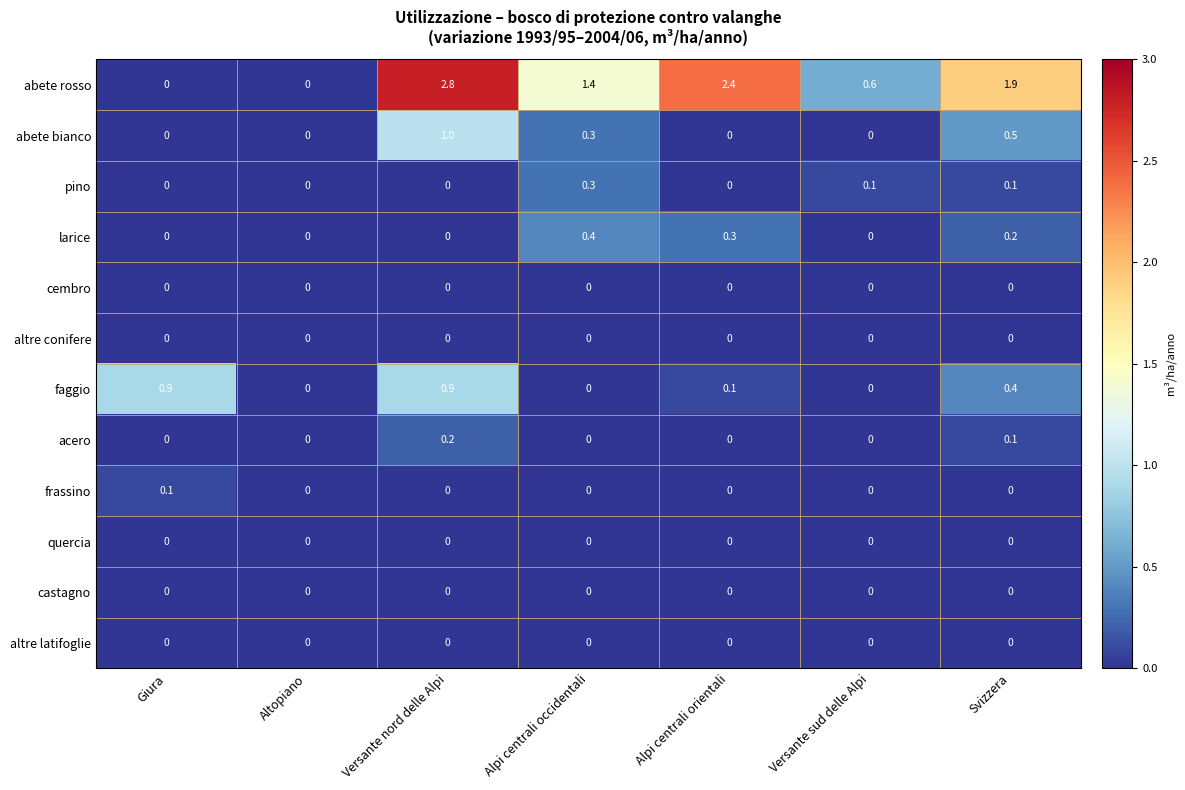

Which series has the largest range (max minus min)?

abete rosso